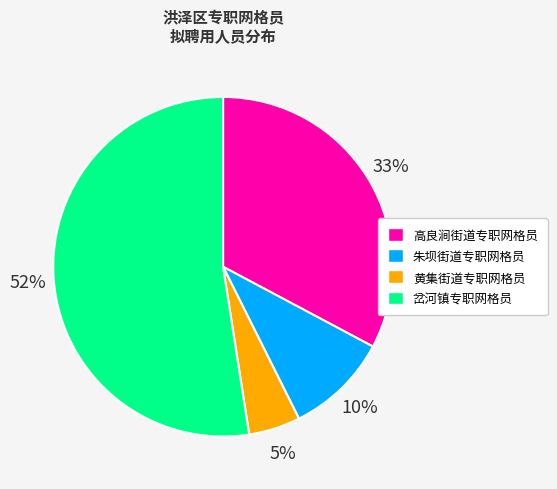

What is the smallest slice in the pie chart?

黄集街道专职网格员